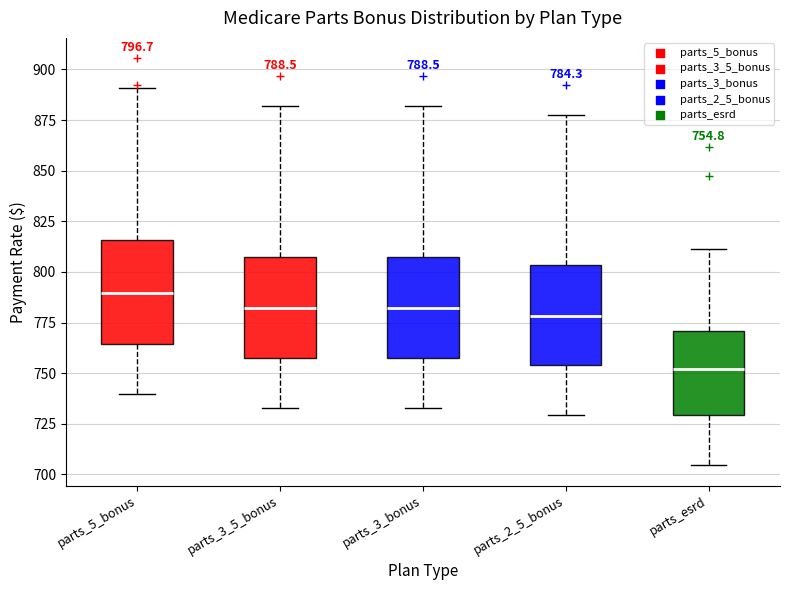

Which box's median line is the highest?

parts_5_bonus